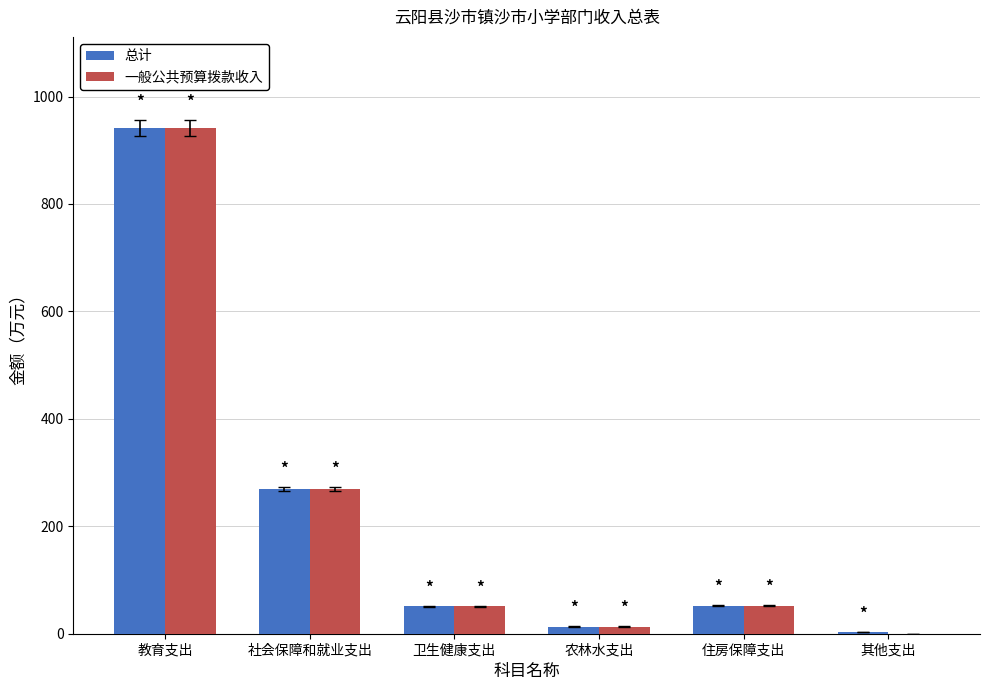

What is the sum of the 总计 values at 住房保障支出 and 社会保障和就业支出?

321.3